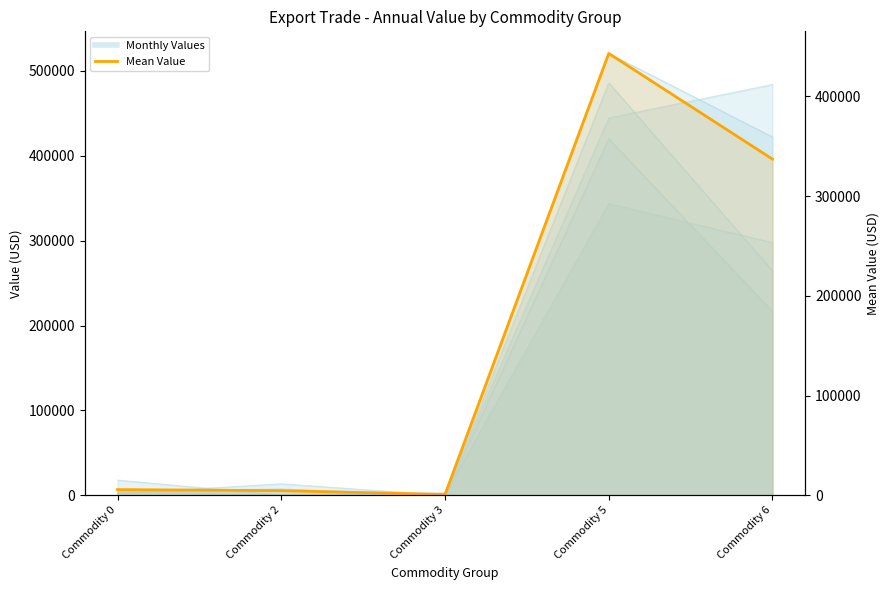

Reading left to right, list all the values displayed in this chart.

5743.6	4680.8	840.0	443063.2	337089.4